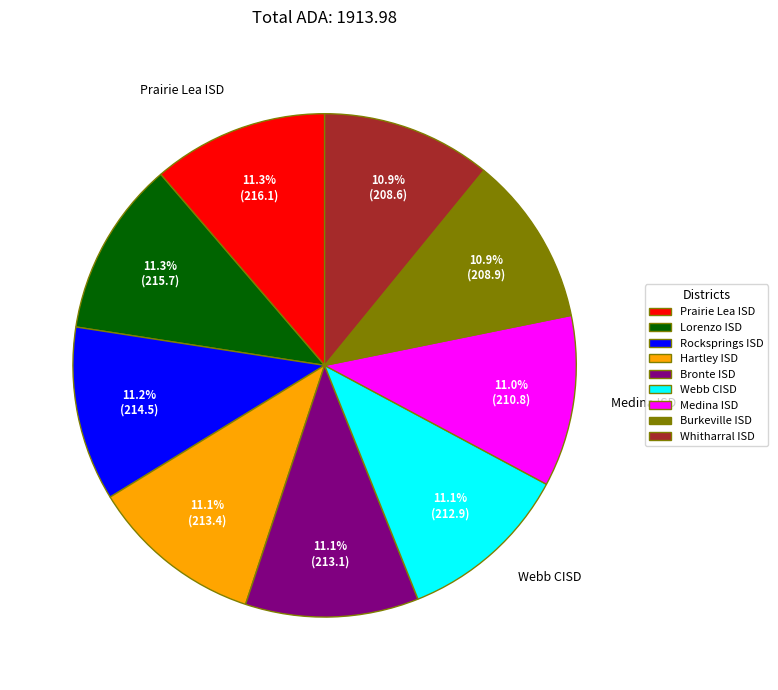

Approximately how many times larger is the value at Prairie Lea ISD compared to Whitharral ISD?

1.0